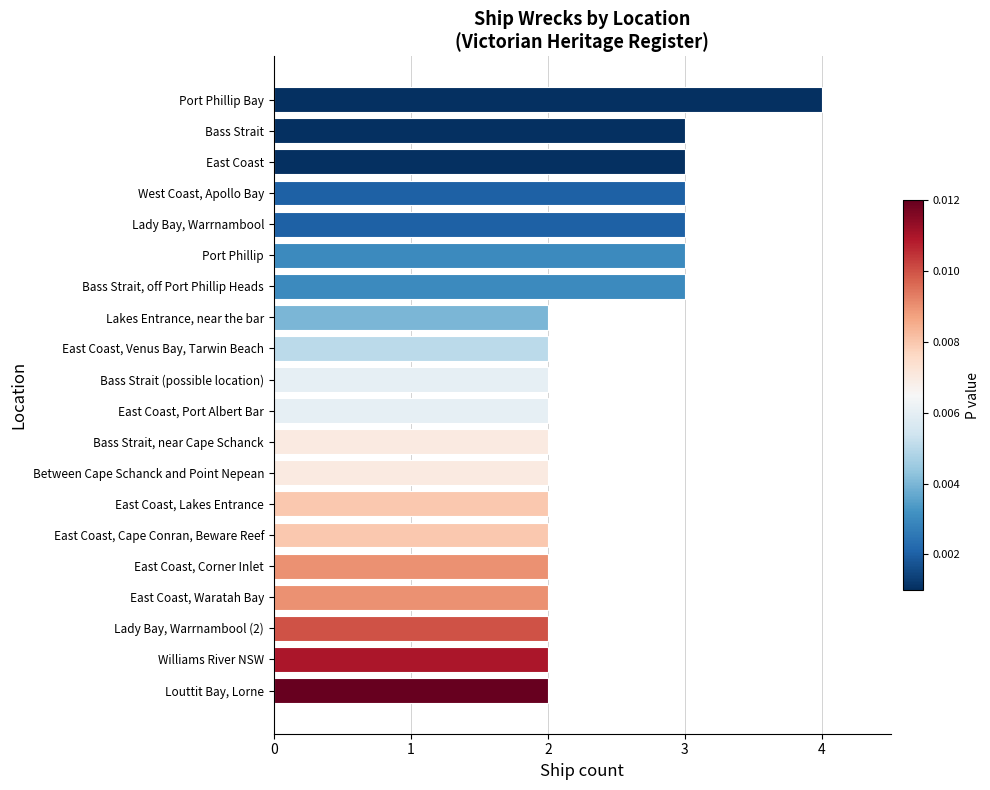

What is the value of the 14th bar from the top?

2